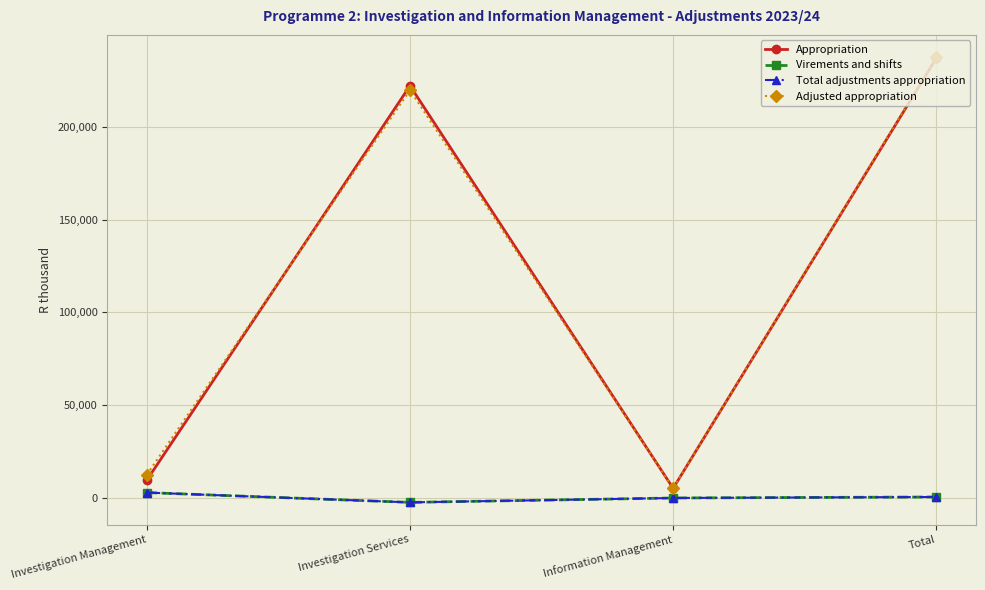

What is the difference between the highest and lowest values at Investigation Management?

9650